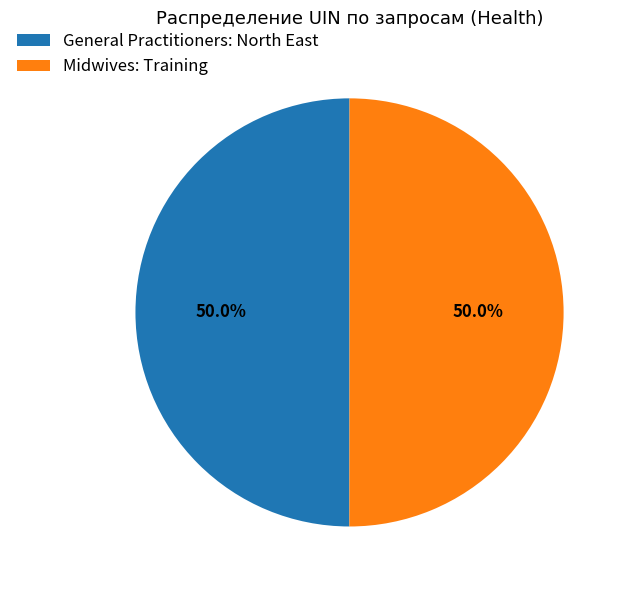

What percentage is NOT represented by General Practitioners: North East?

50.0%